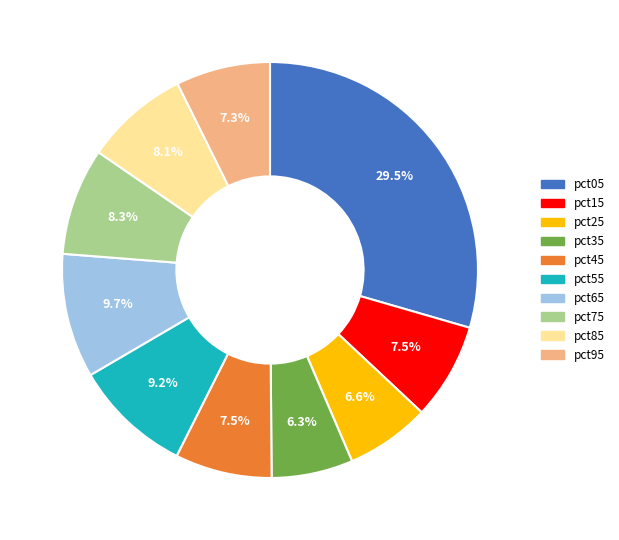

To the nearest percent, what is the difference between the pct35 and pct65 slice percentages?

3%